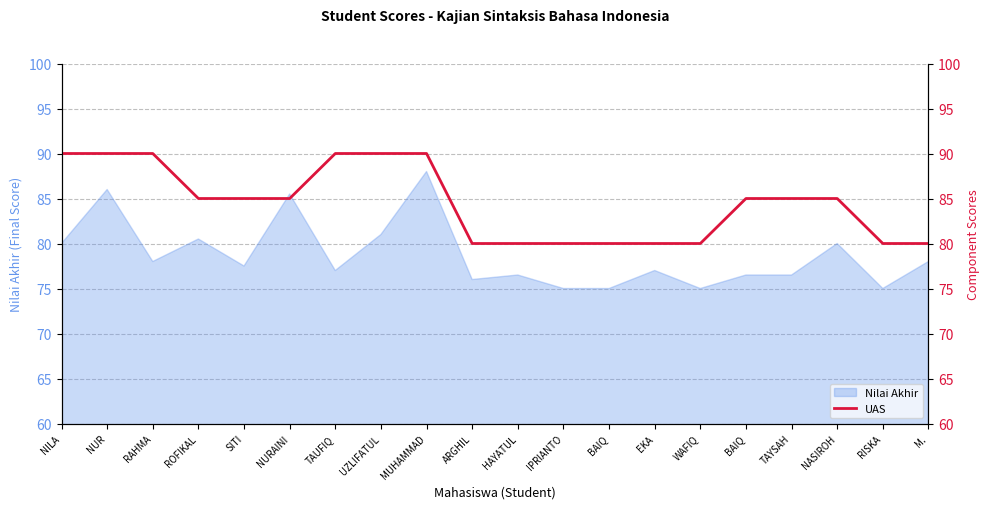

What is the label of the 18th point from the right?

RAHMA